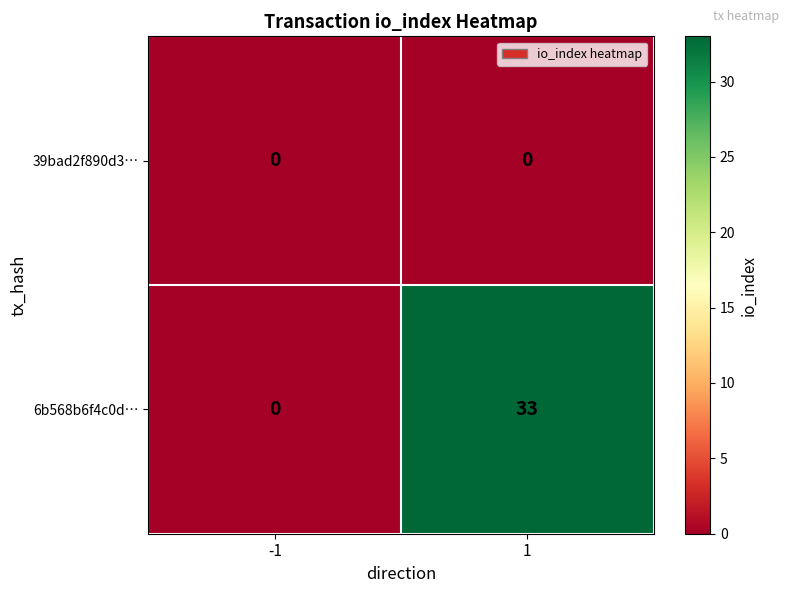

Rank the series by their maximum value, from highest to lowest.

6b568b6f4c0d…, 39bad2f890d3…